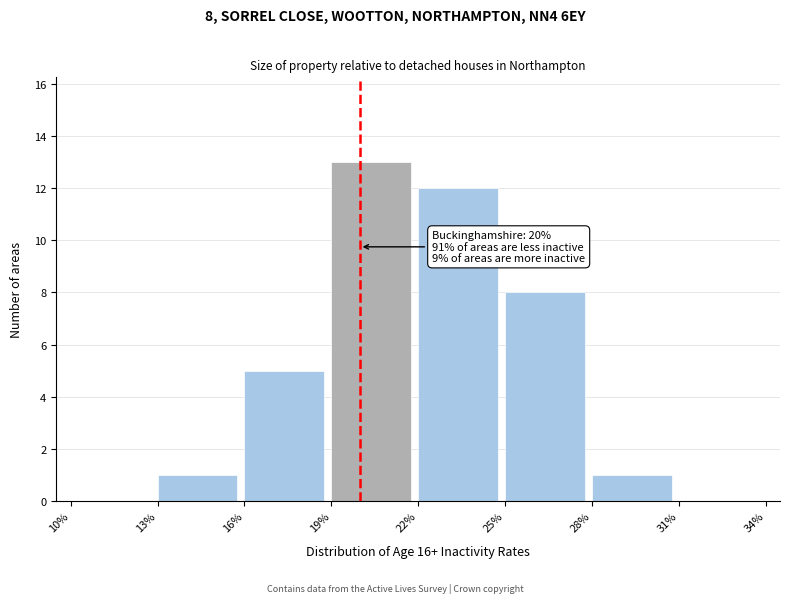

Reading left to right, what are all the values shown in this chart?

10%=0	13%=1	16%=5	19%=13	22%=12	25%=8	28%=1	31%=0